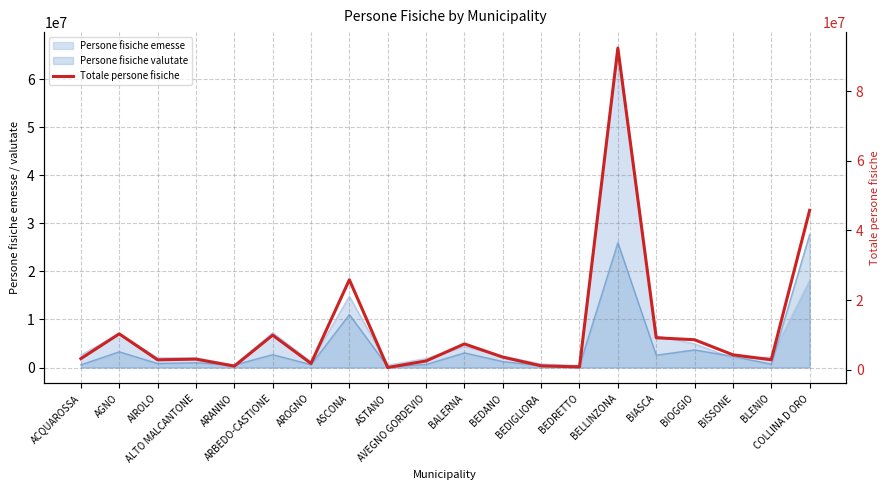

True or false: there are more than 0 points higher than both neighbors.

True